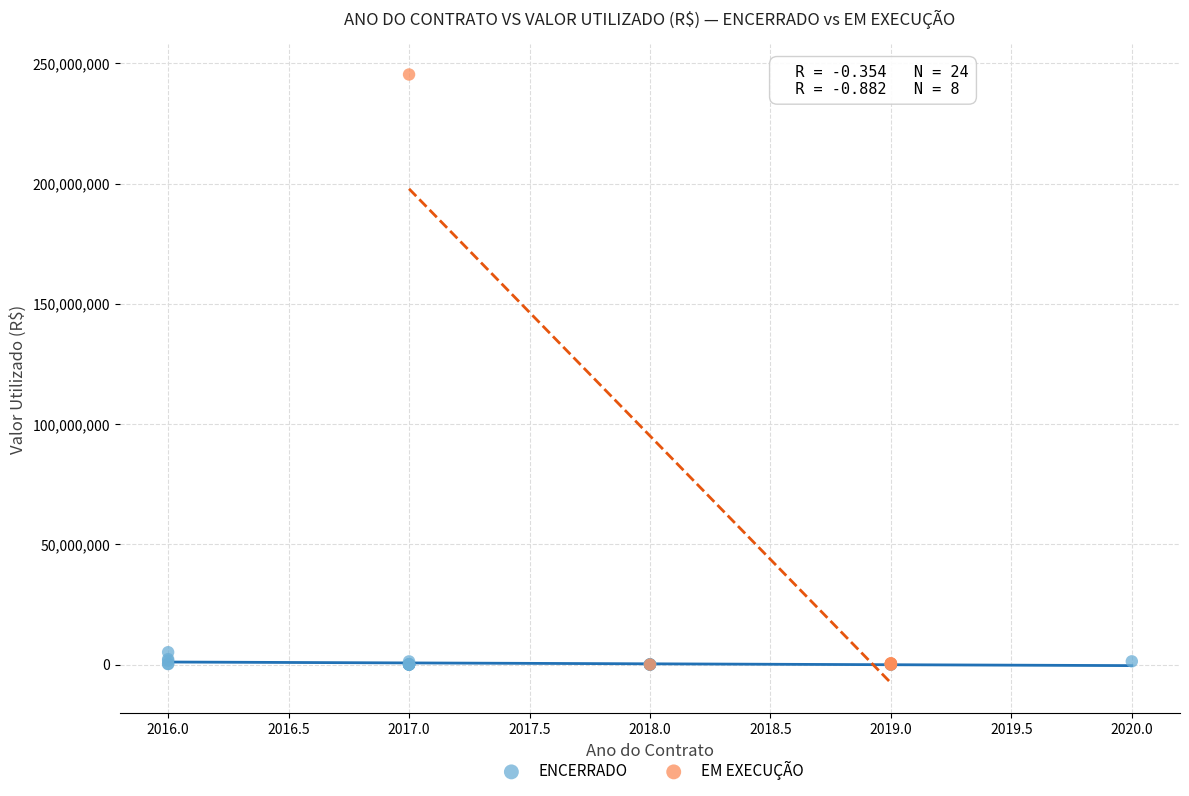

Which series contains the highest Y value?

EM EXECUÇÃO